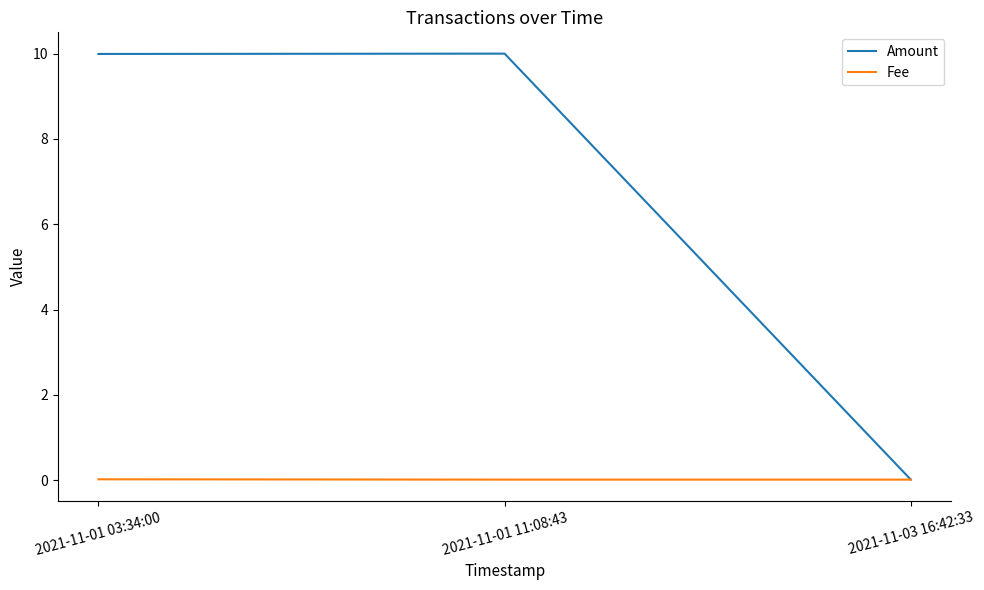

Which series has the largest range (max minus min)?

Amount